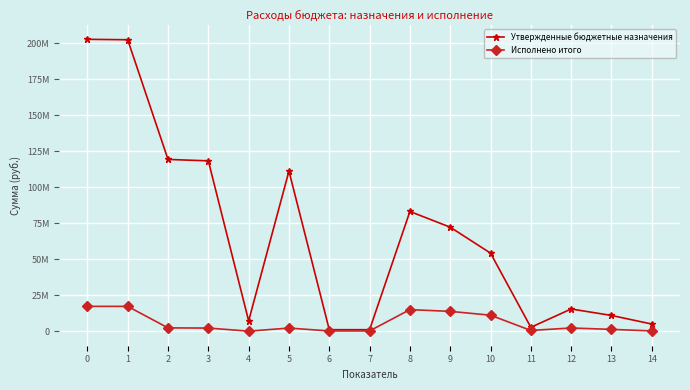

At how many categories does at least one series exceed 199745614?

2